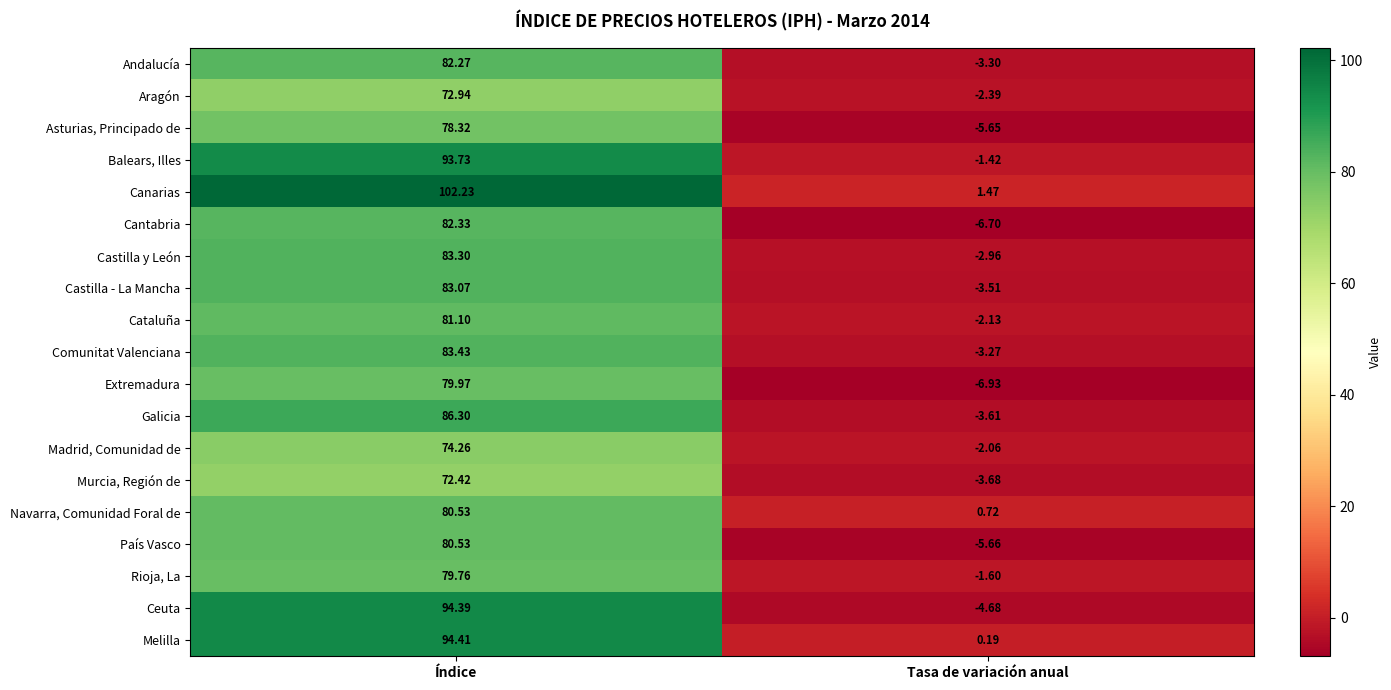

Between Índice and Tasa de variación anual, which series saw the biggest shift?

Canarias